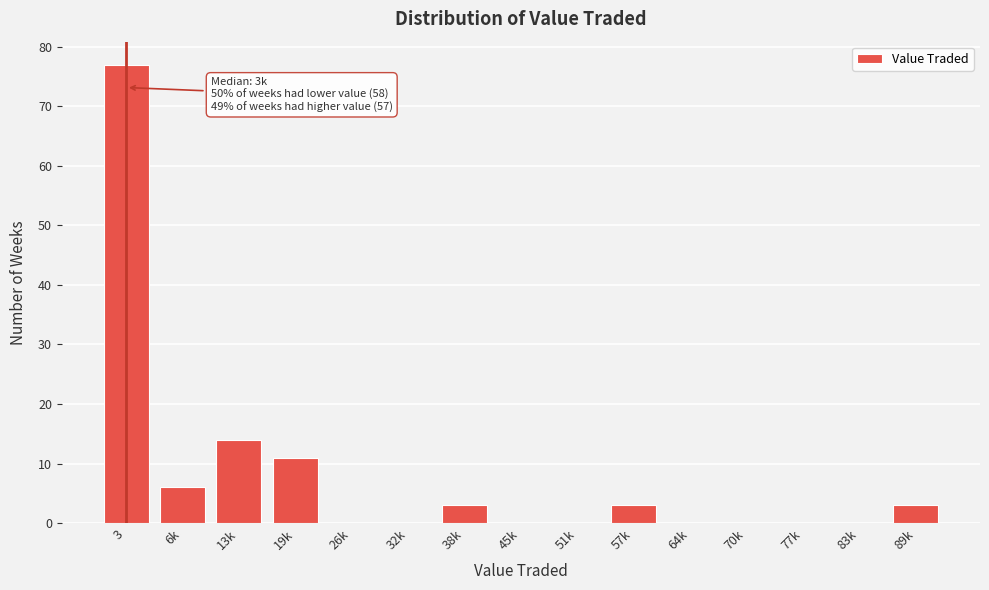

Reading right to left, transcribe all the data shown in this chart.

89k=3	83k=0	77k=0	70k=0	64k=0	57k=3	51k=0	45k=0	38k=3	32k=0	26k=0	19k=11	13k=14	6k=6	3=77